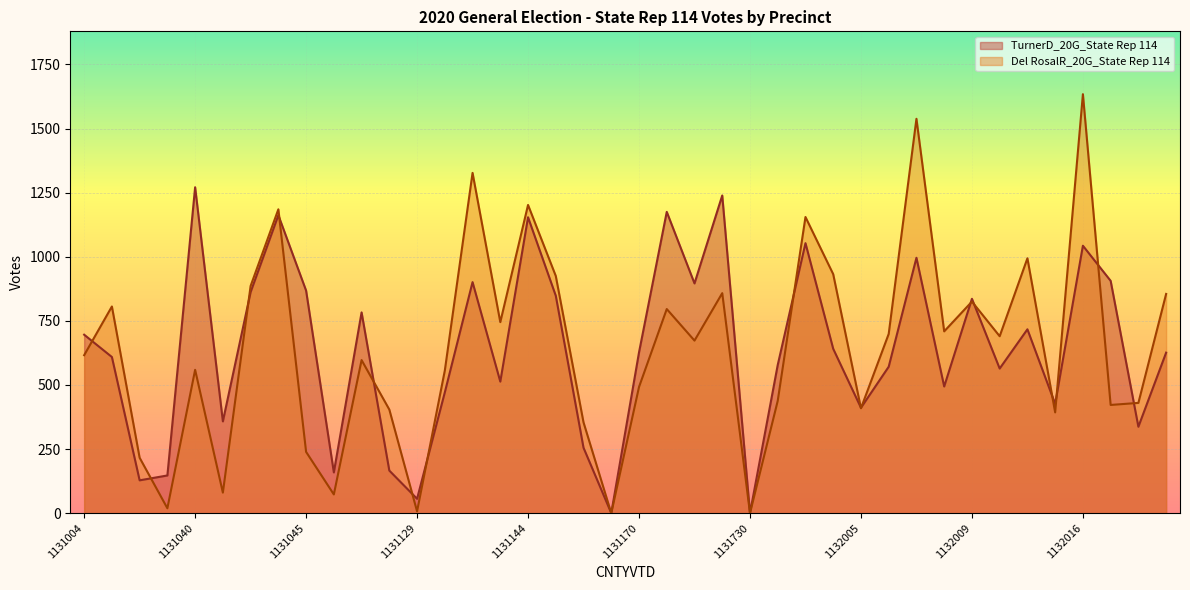

Which series changed the most between 1131049 and 1131162?

TurnerD_20G_State Rep 114